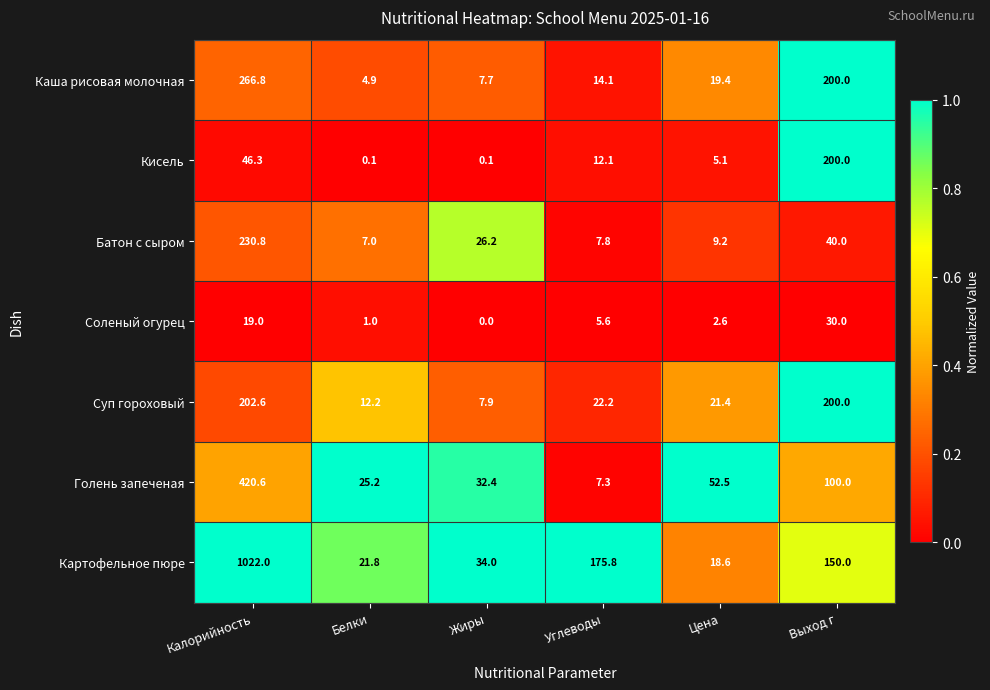

What is the difference between the highest and lowest values at Цена?

49.9